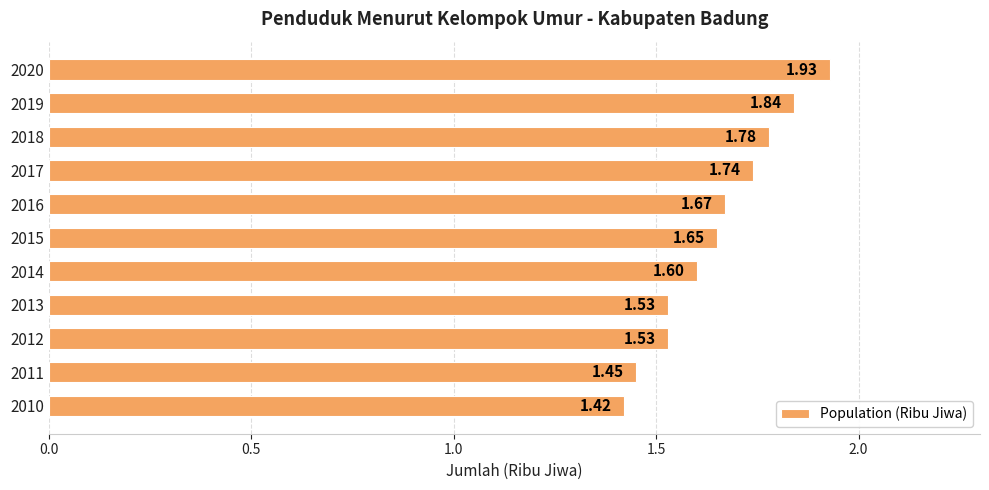

What is the difference between the maximum and minimum values?

0.5